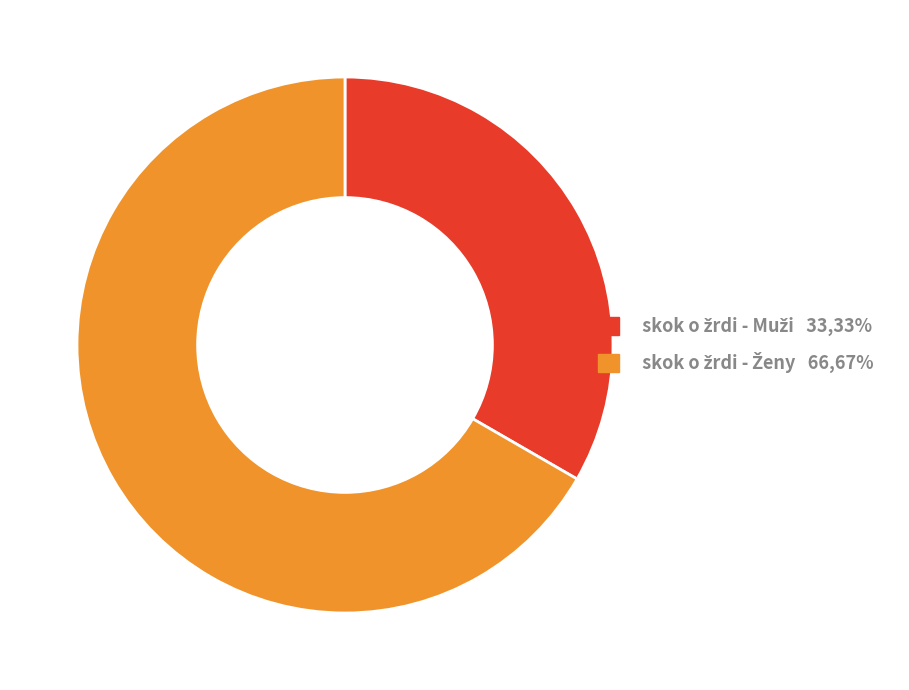

How many segments does this pie chart have?

2